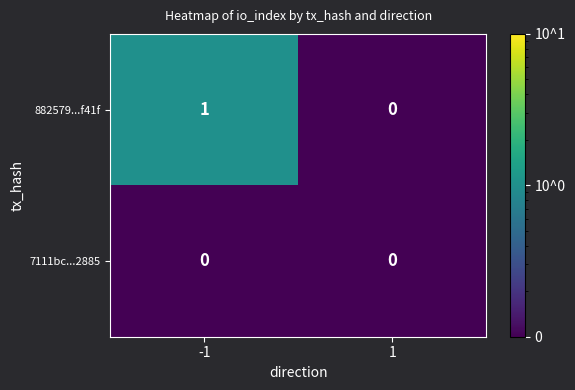

True or false: 7111bc...2885 has a value of 0 at 1.

True